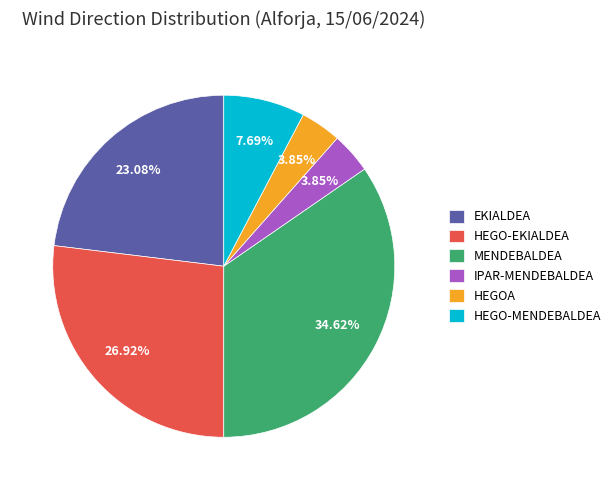

Is there a majority slice in this chart?

No